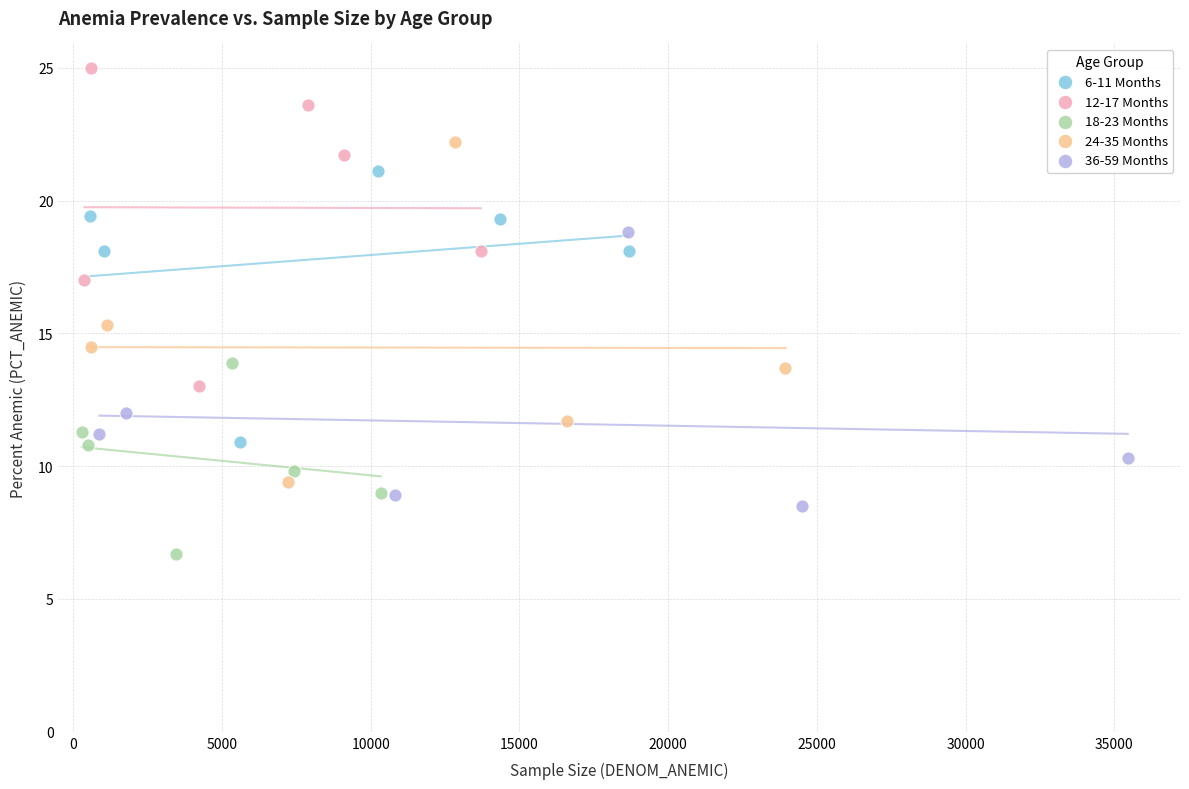

Which series reaches the minimum Y coordinate?

18-23 Months